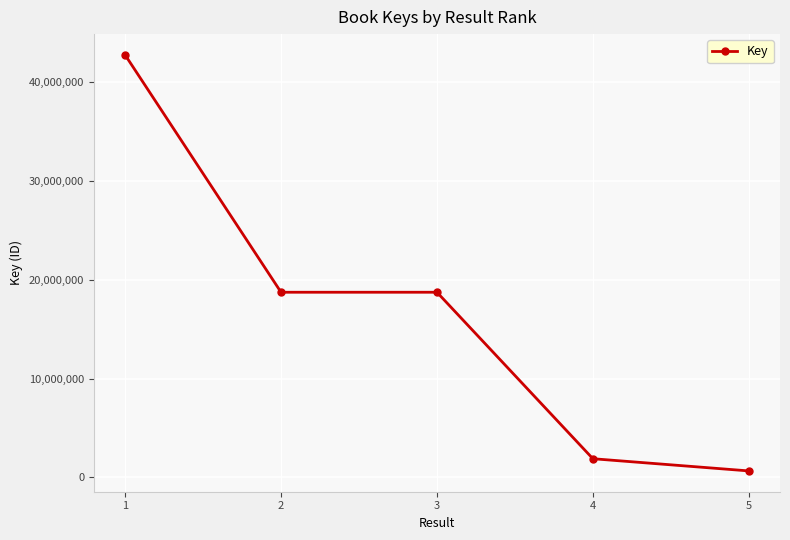

At which category does the chart reach its minimum across all series?

5